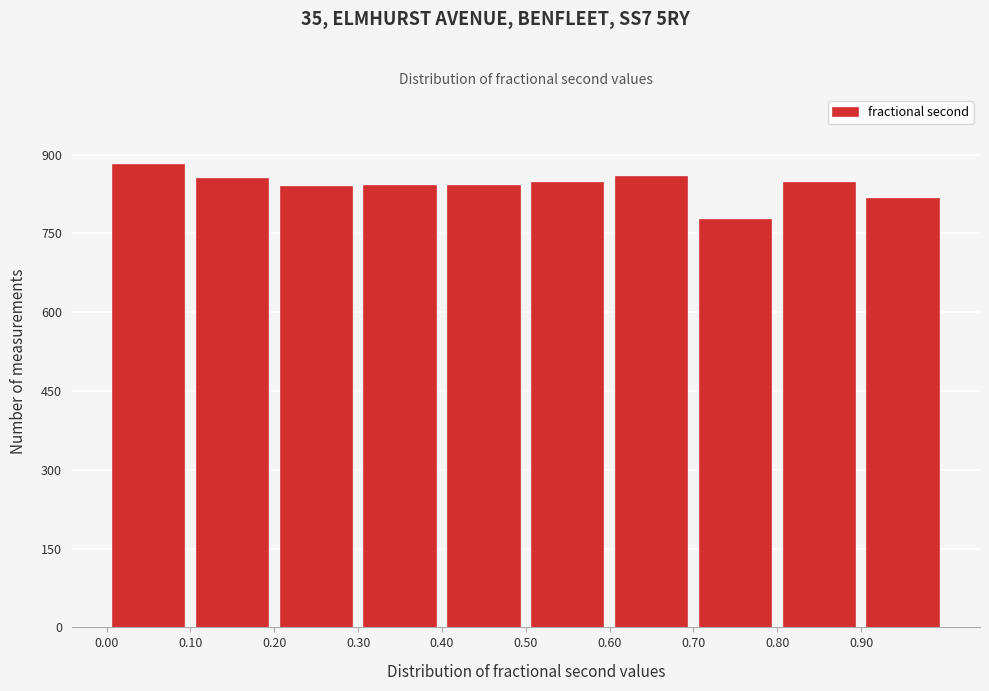

Over which range of the x-axis is the bar tallest?

0.0 to 0.1